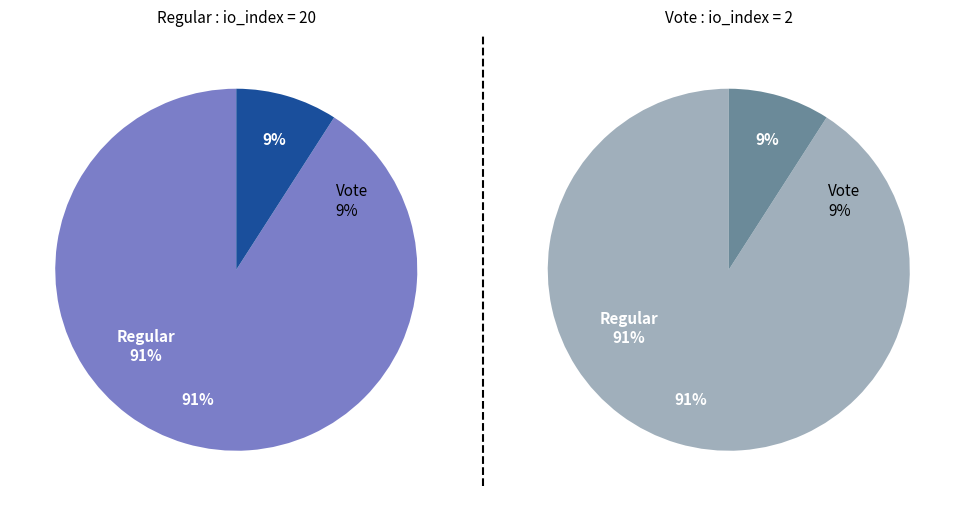

Combined, what portion of the pie is Regular and Vote?

100.0%